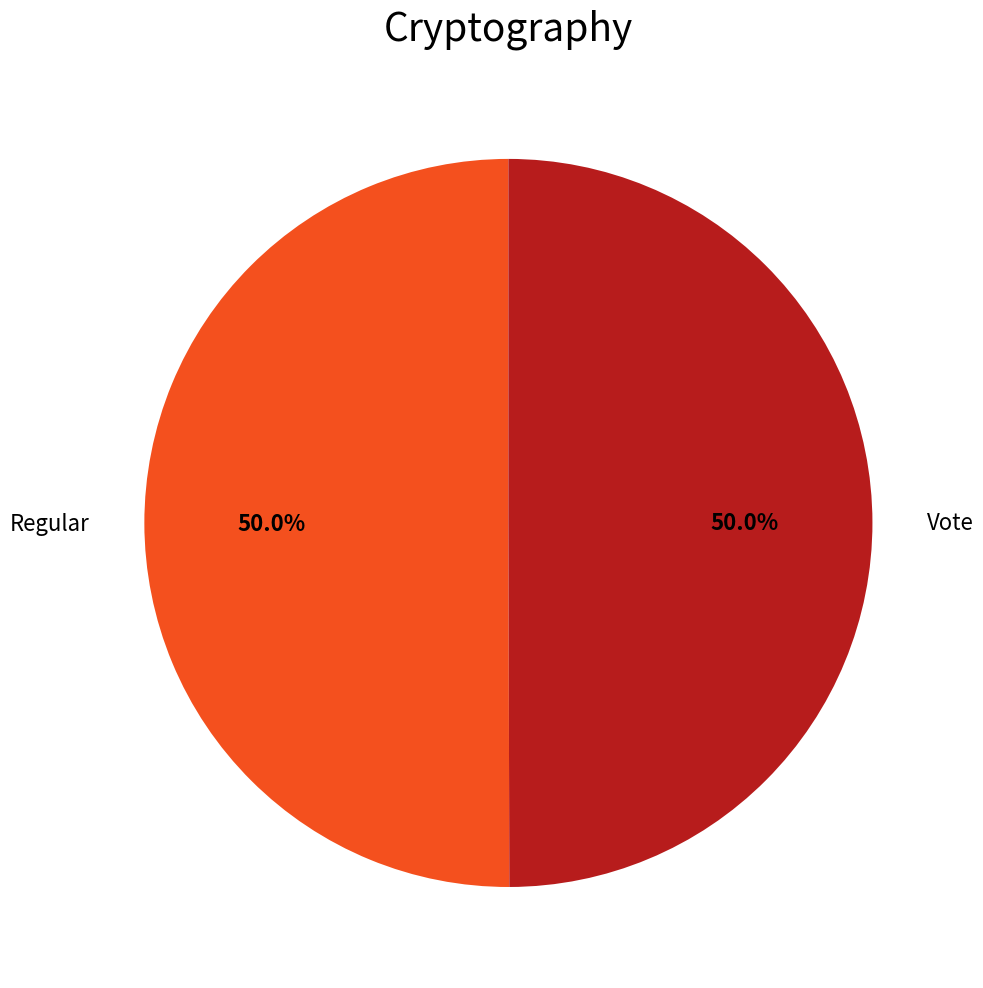

What is the largest slice in the pie chart?

Regular